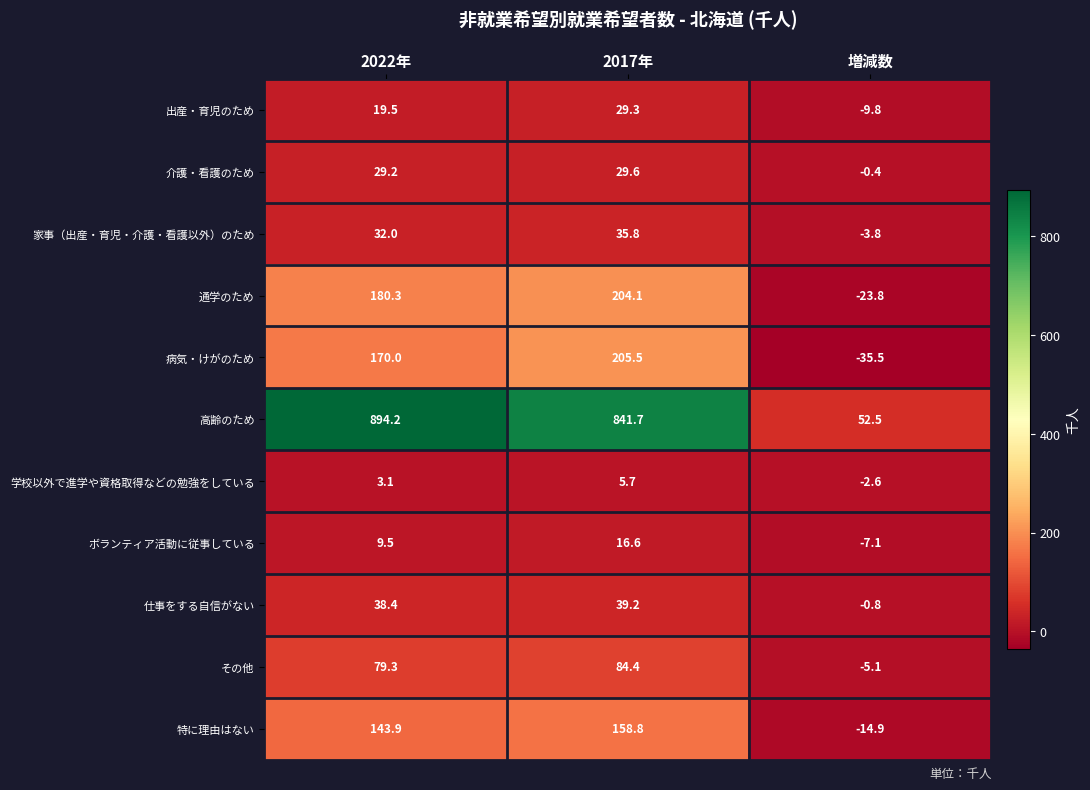

Rank the series by their maximum value, from highest to lowest.

高齢のため, 病気・けがのため, 通学のため, 特に理由はない, その他, 仕事をする自信がない, 家事（出産・育児・介護・看護以外）のため, 介護・看護のため, 出産・育児のため, ボランティア活動に従事している, 学校以外で進学や資格取得などの勉強をしている